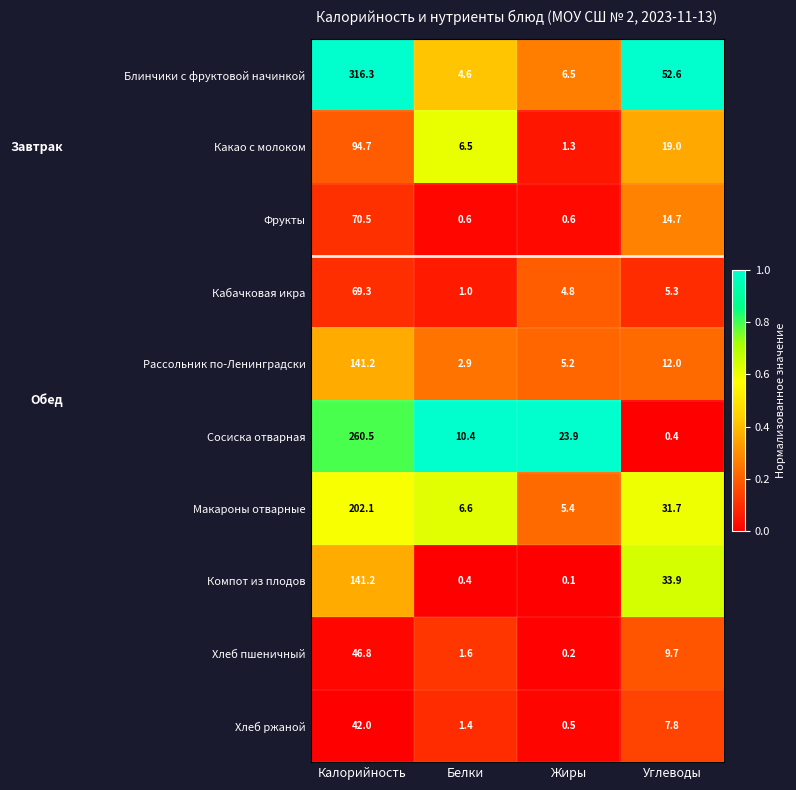

Is the value of Компот из плодов at Углеводы greater than the value of Фрукты at Калорийность?

No